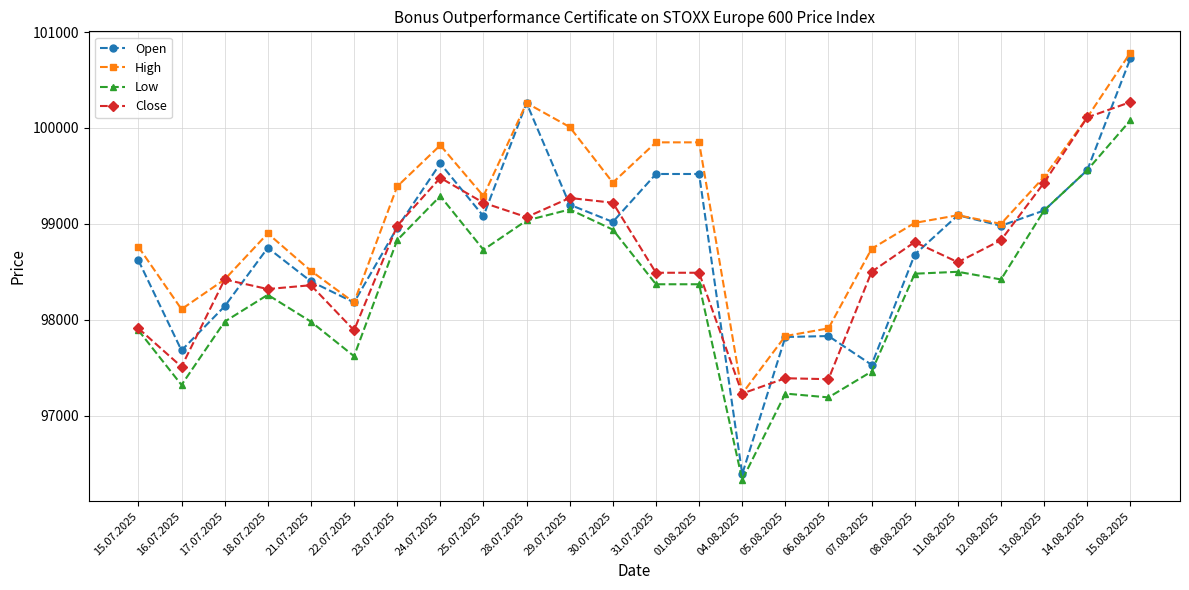

At which label does Low reach its peak?

15.08.2025